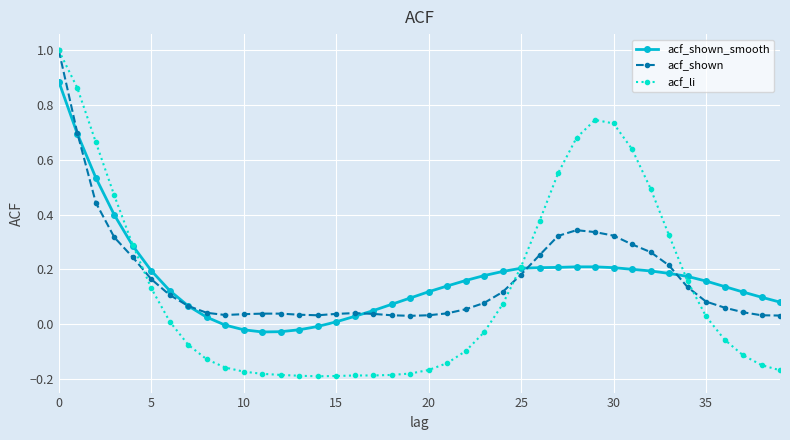

What is the maximum value shown in the chart?

1.0